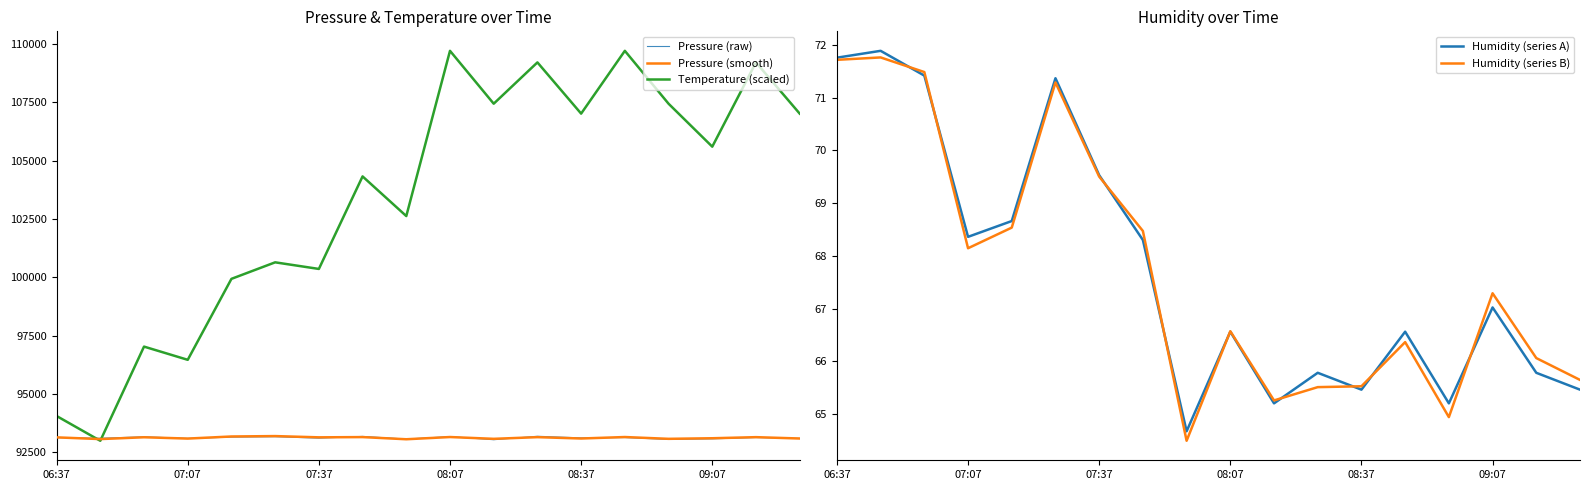

Is the value of Pressure (smooth) at 09:07 greater than the value of Temperature (scaled) at 08:37?

No